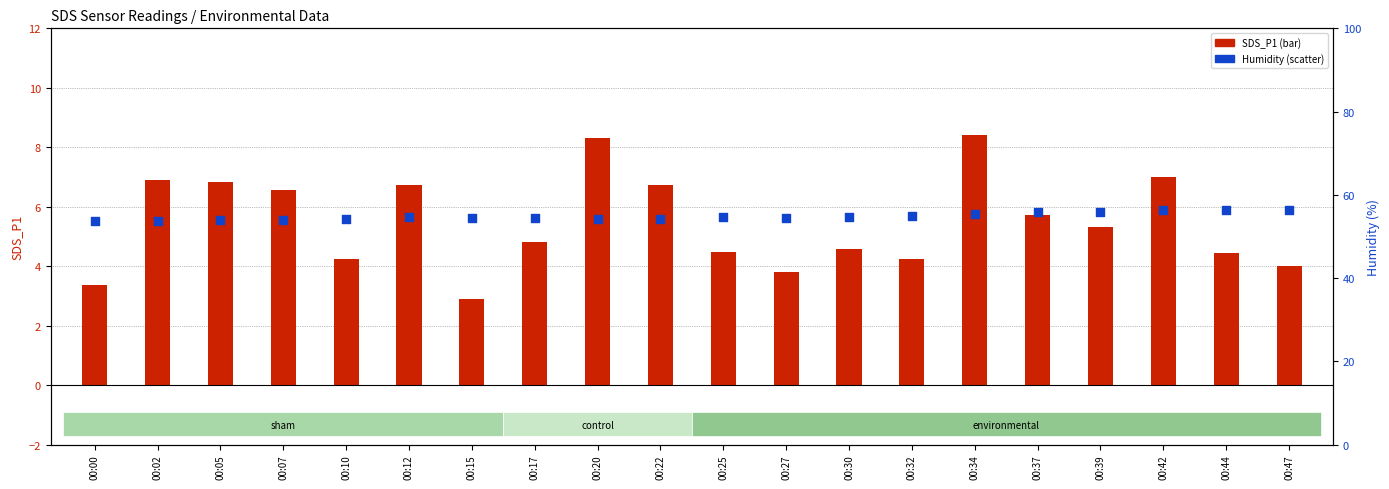

Is the value of SDS_P1 at 00:47 greater than the value of Humidity at 00:39?

No